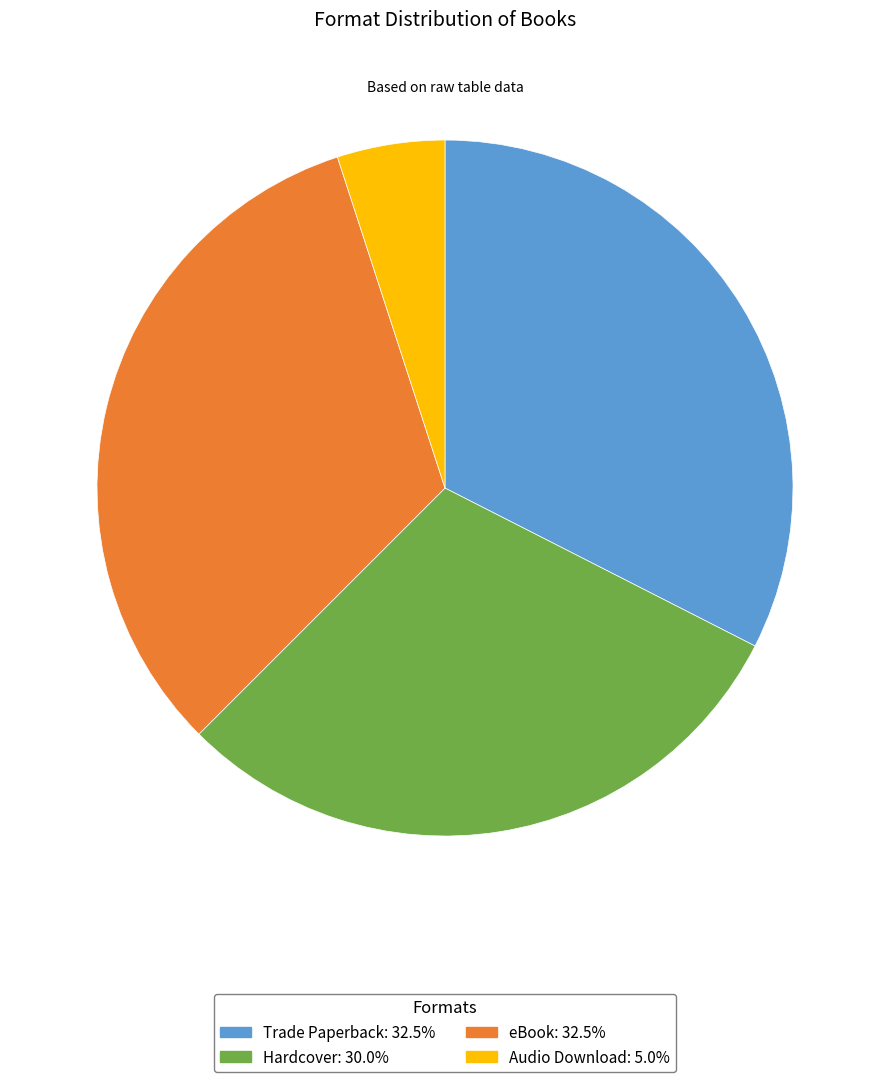

Does Hardcover represent more than half of the total?

No